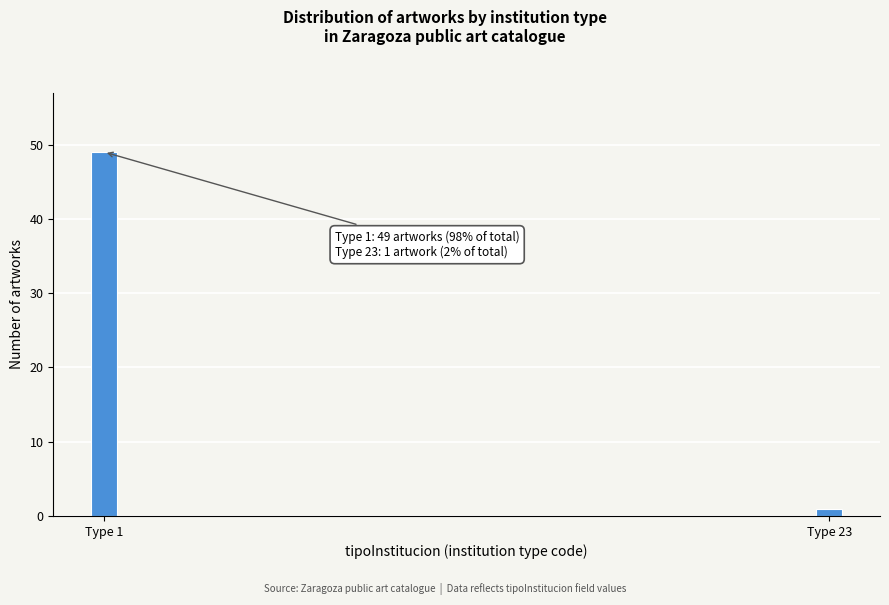

Reading right to left, what are all the values shown in this chart?

1	49